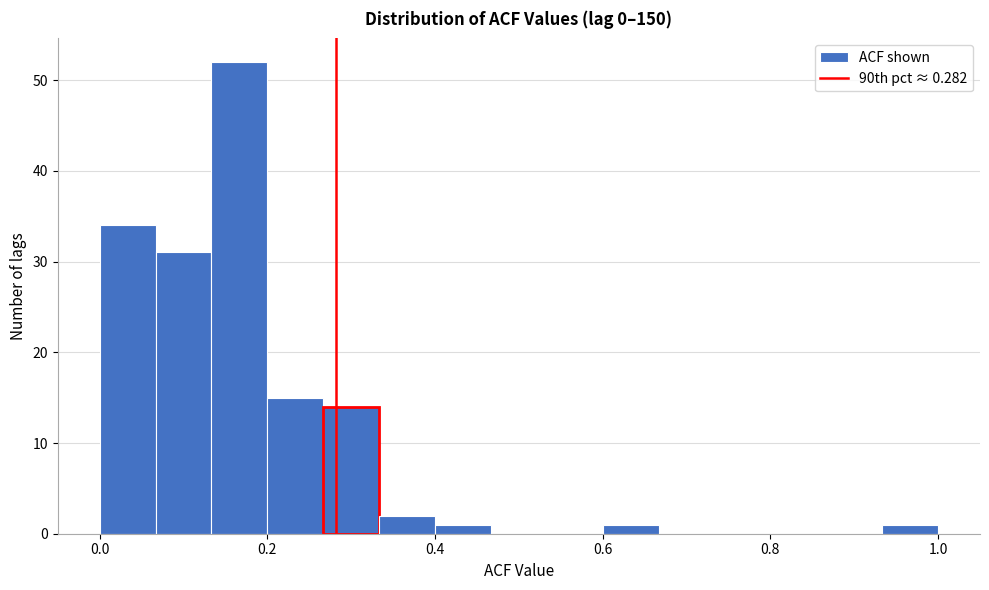

Read against the x-axis, roughly where is the centre of the tallest bar?

0.16